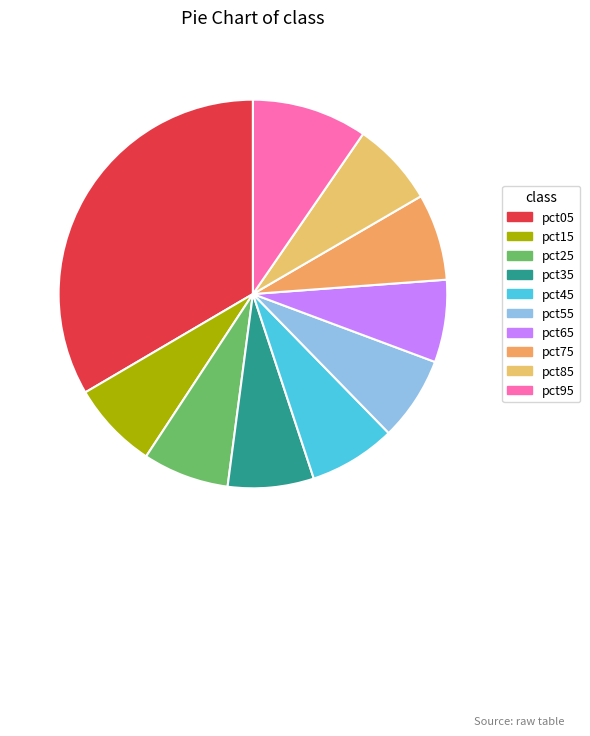

How many segments does this pie chart have?

10